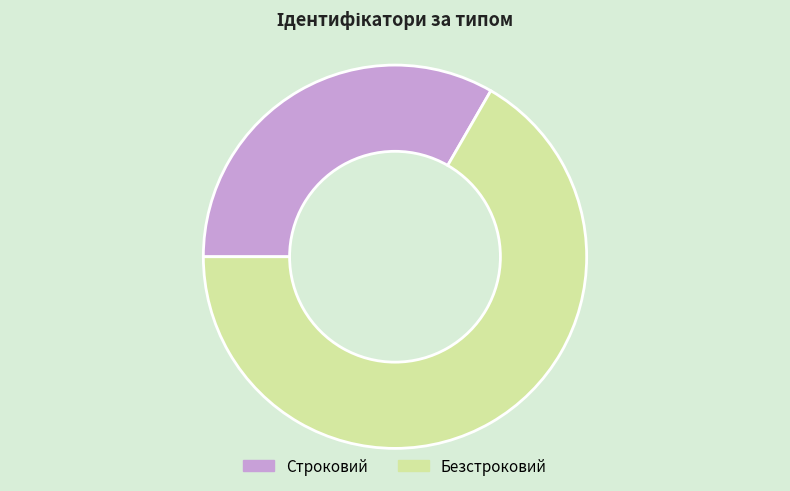

Count the number of slices in the pie.

2